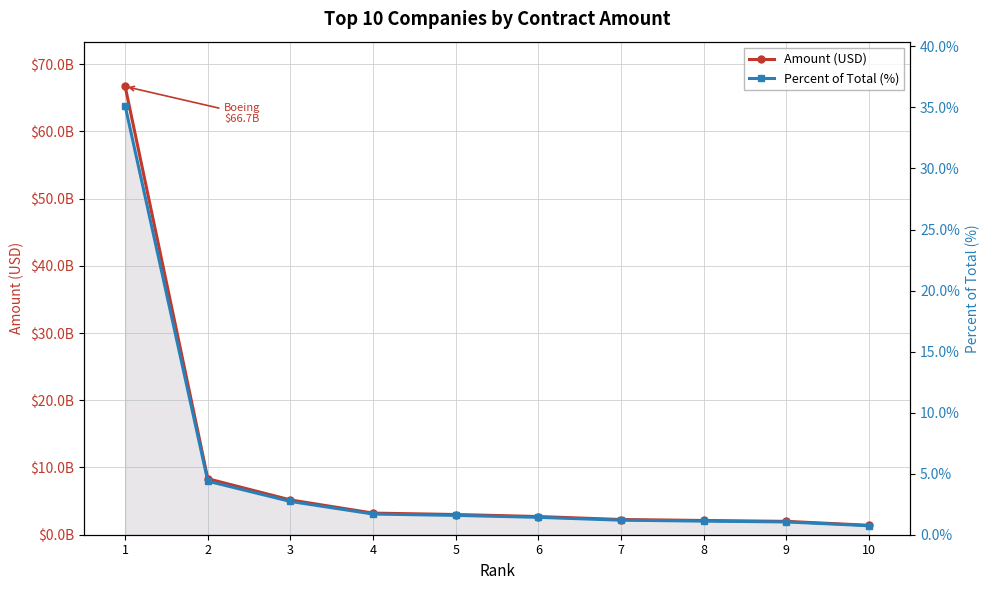

At which label does Percent of Total (%) first exceed 1?

1